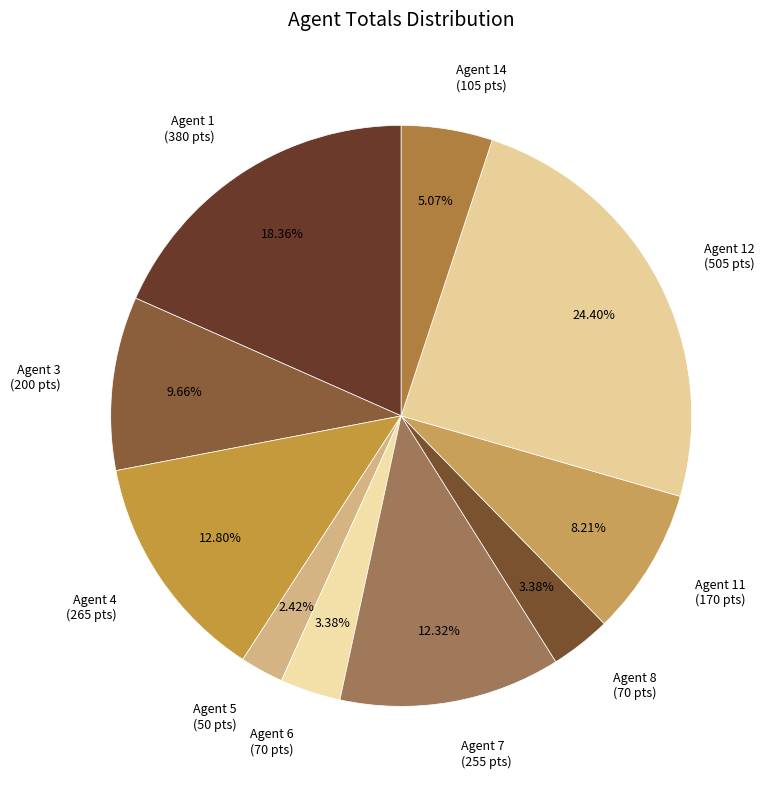

Does any single category account for the majority?

No